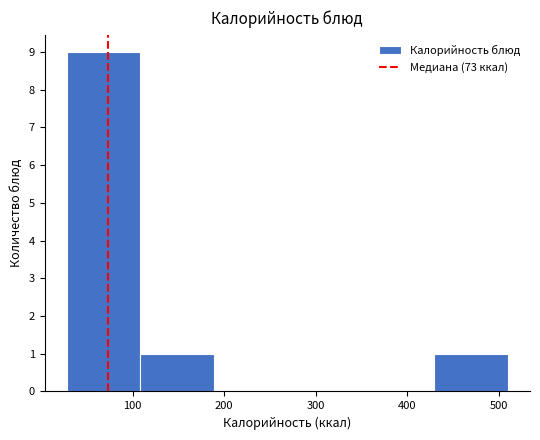

Over which range of the x-axis is the bar tallest?

30 to 110